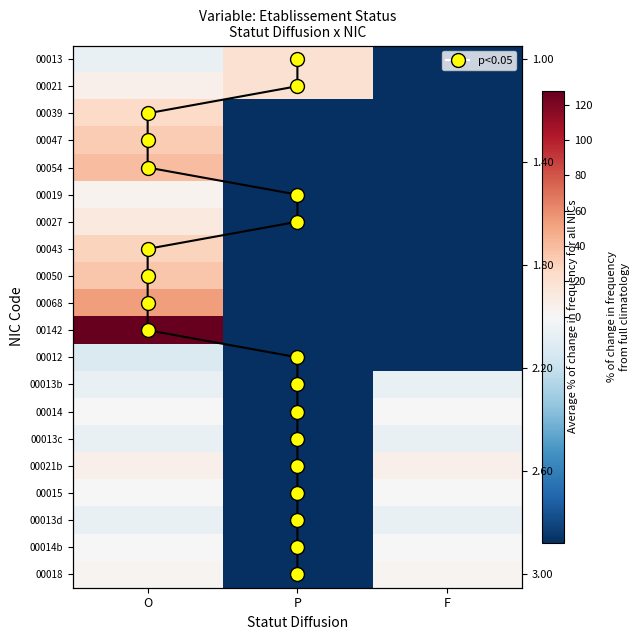

The value of 00013b at F is -0.2. True or false?

False